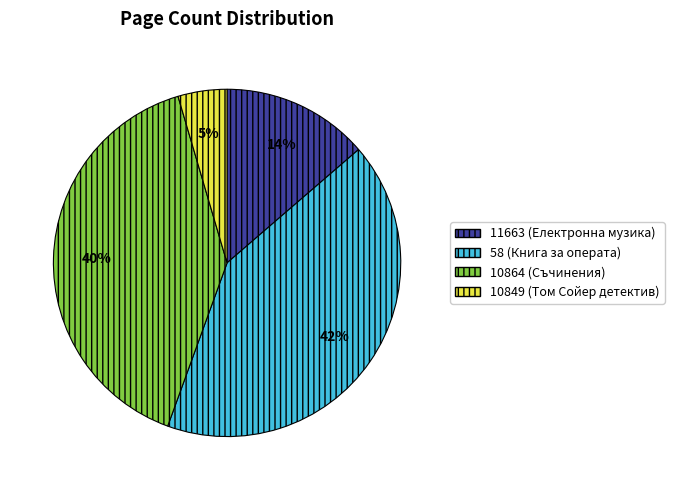

The 10849 (Том Сойер детектив) slice represents 5% of the pie. True or false?

True